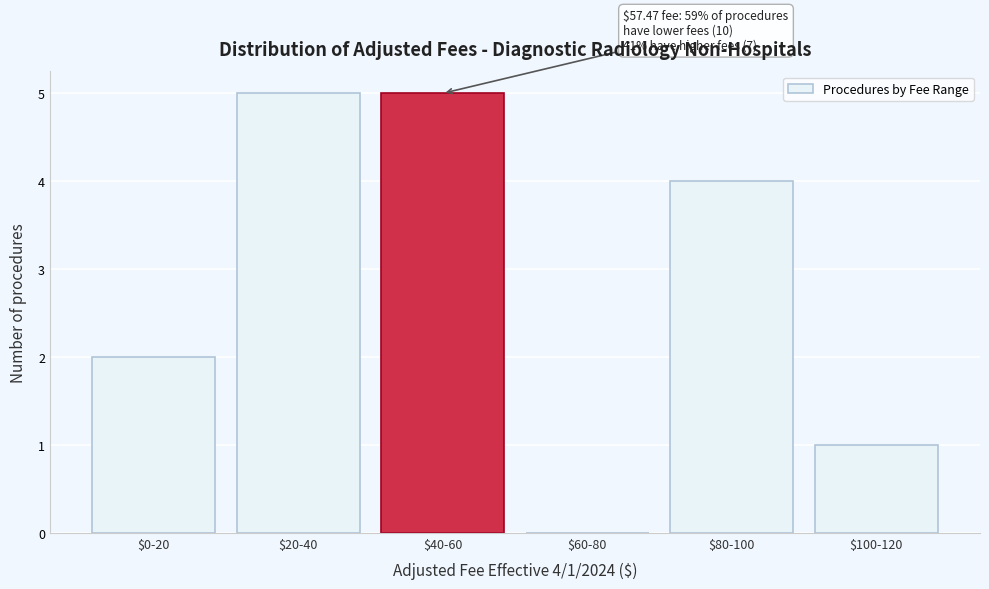

What is the sum of all values?

17